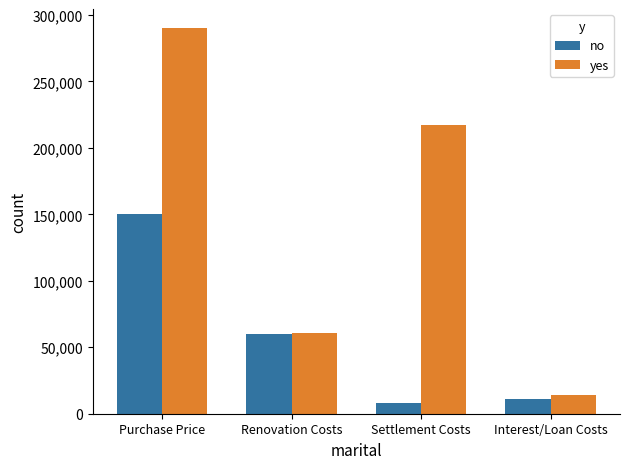

Reading right to left, list all the values displayed in this chart.

no: 11440.2	7997.5	60000.0	150000.0
yes: 14438.0	217500.0	60600.0	290000.0